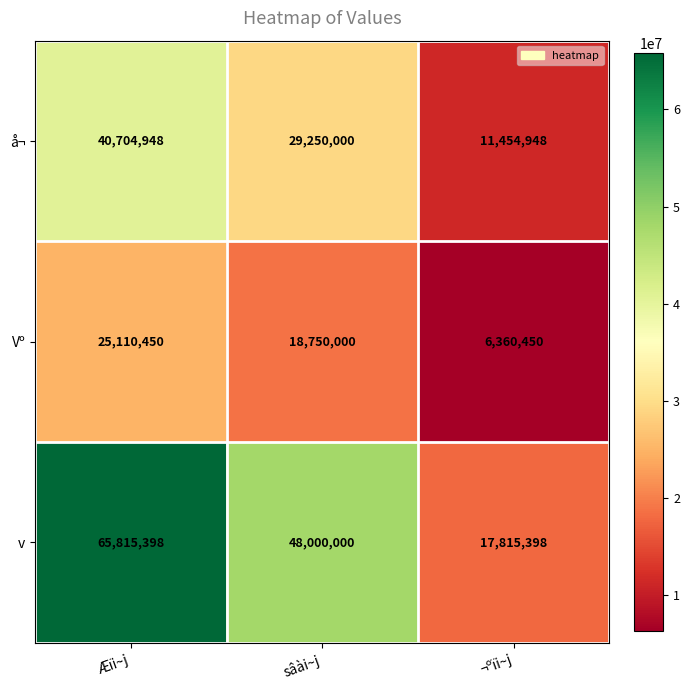

Reading left to right, list all the values displayed in this chart.

å¬: Æïi~j=40704948	sâài~j=29250000	¬ºïi~j=11454948
Vº: Æïi~j=25110450	sâài~j=18750000	¬ºïi~j=6360450
v: Æïi~j=65815398	sâài~j=48000000	¬ºïi~j=17815398